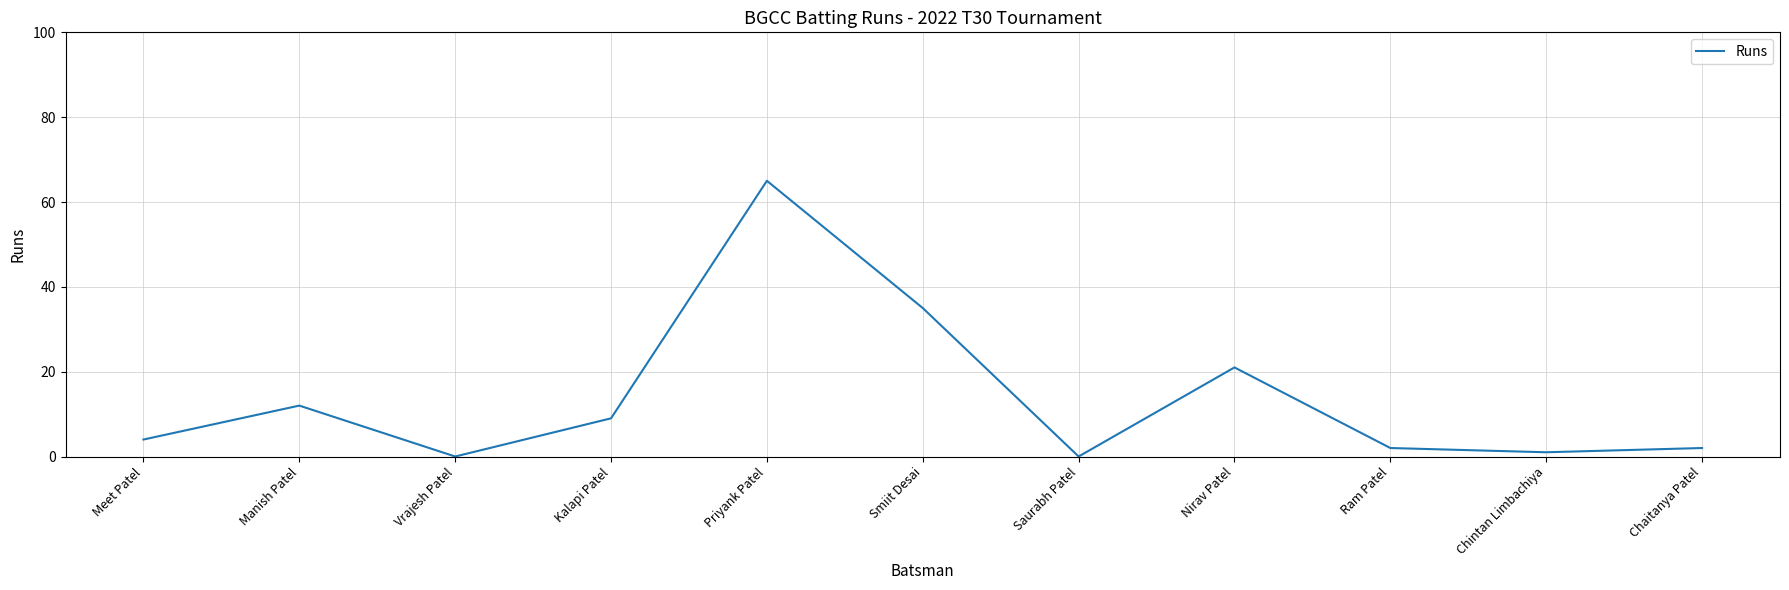

Reading right to left, transcribe all the data shown in this chart.

2	1	2	21	0	35	65	9	0	12	4